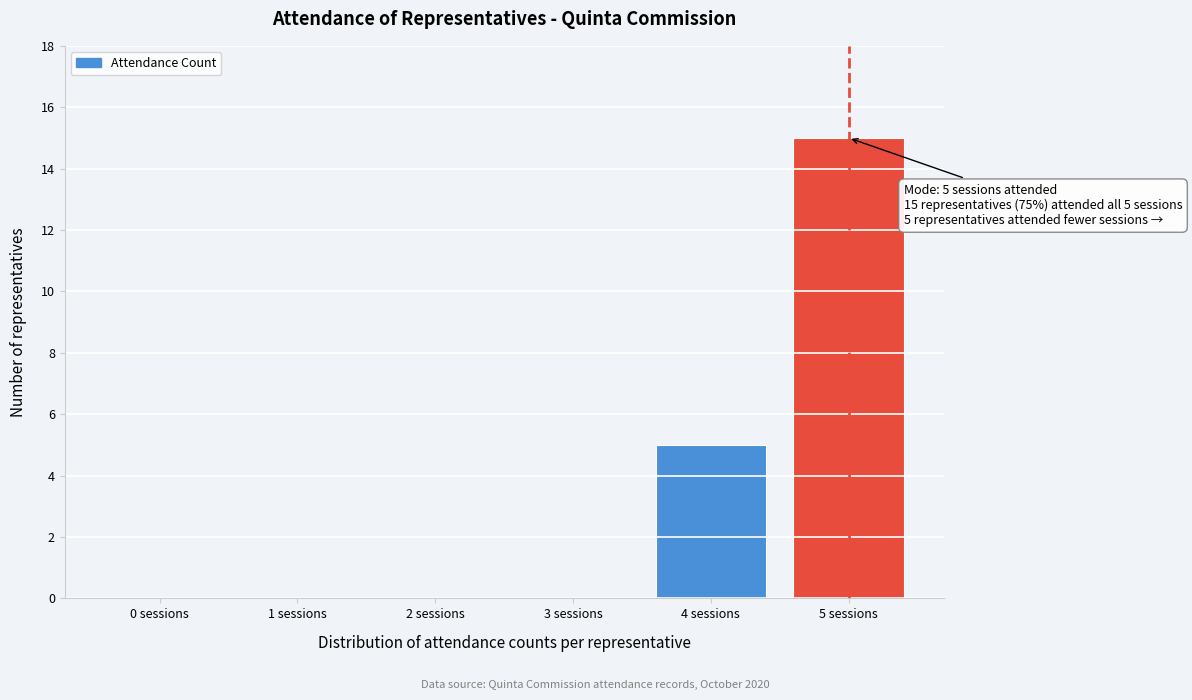

Reading left to right, list all the values displayed in this chart.

0 sessions=0	1 sessions=0	2 sessions=0	3 sessions=0	4 sessions=5	5 sessions=15